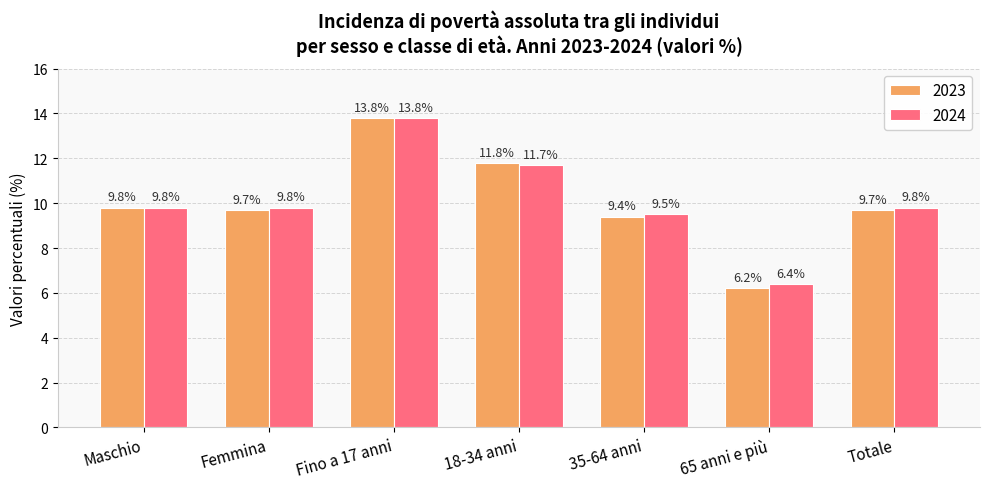

What is the maximum value for 2024?

13.8